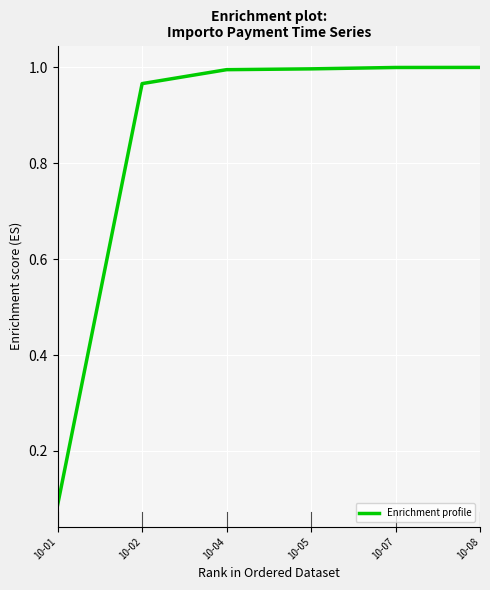

What is the difference between the second highest and minimum values?

0.9